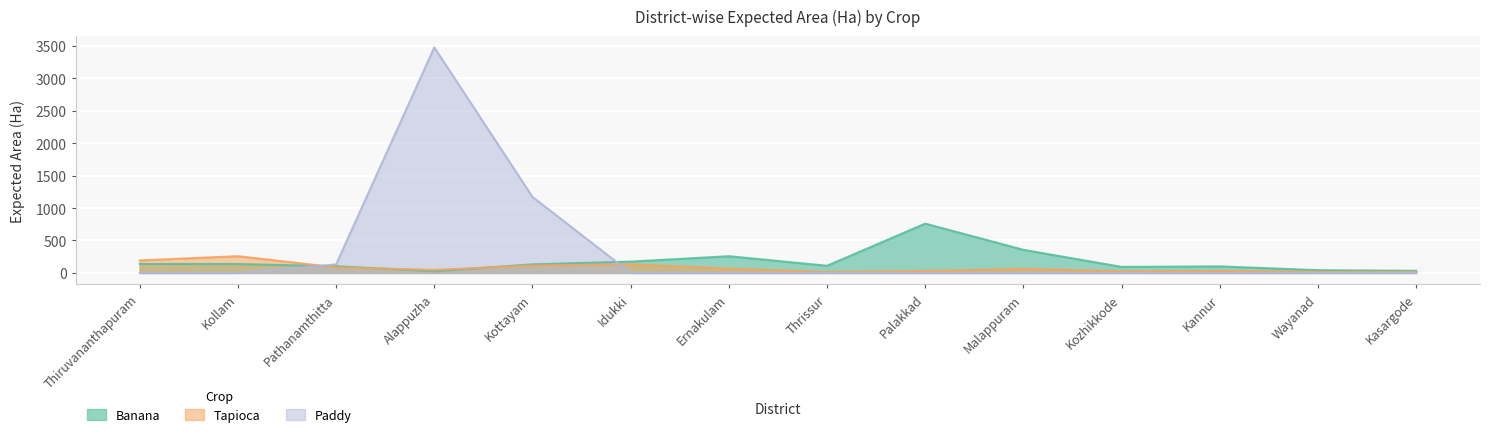

What is the label of the 12th point from the left?

Kannur